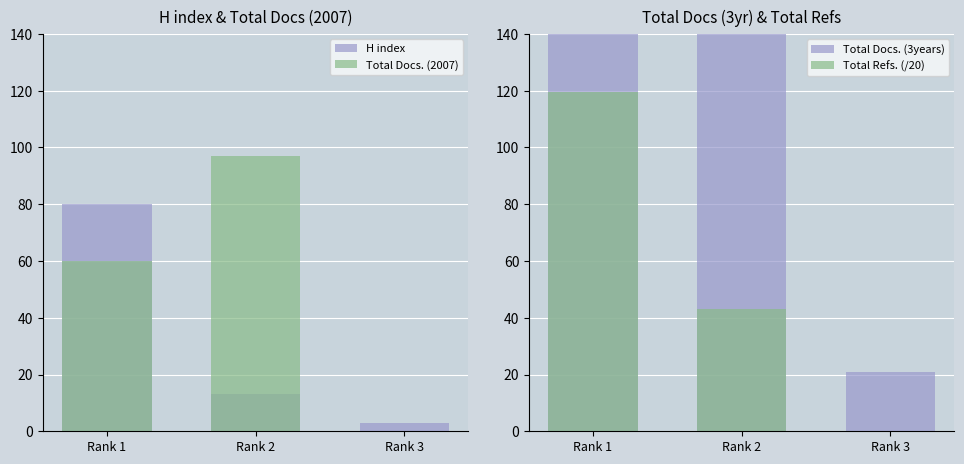

Read the Total Docs. (2007) value at Rank 1.

60.0